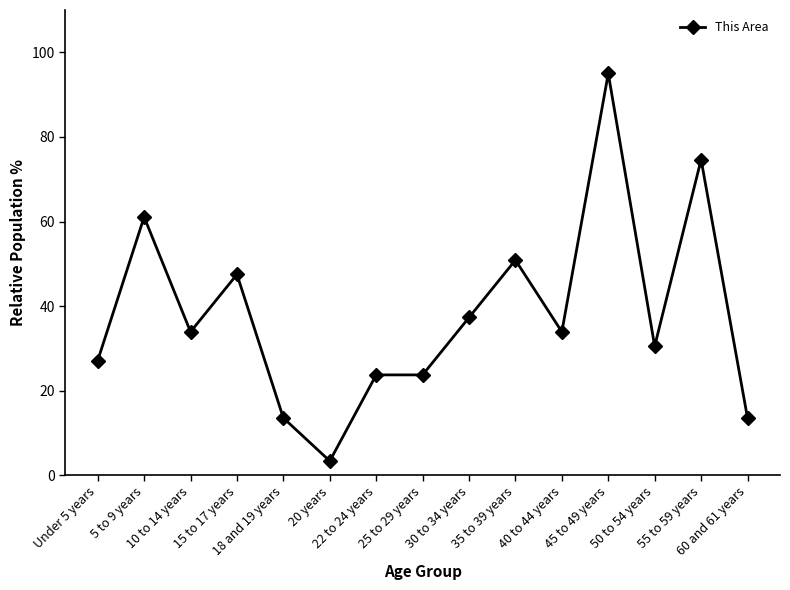

What is the average value?

38.0